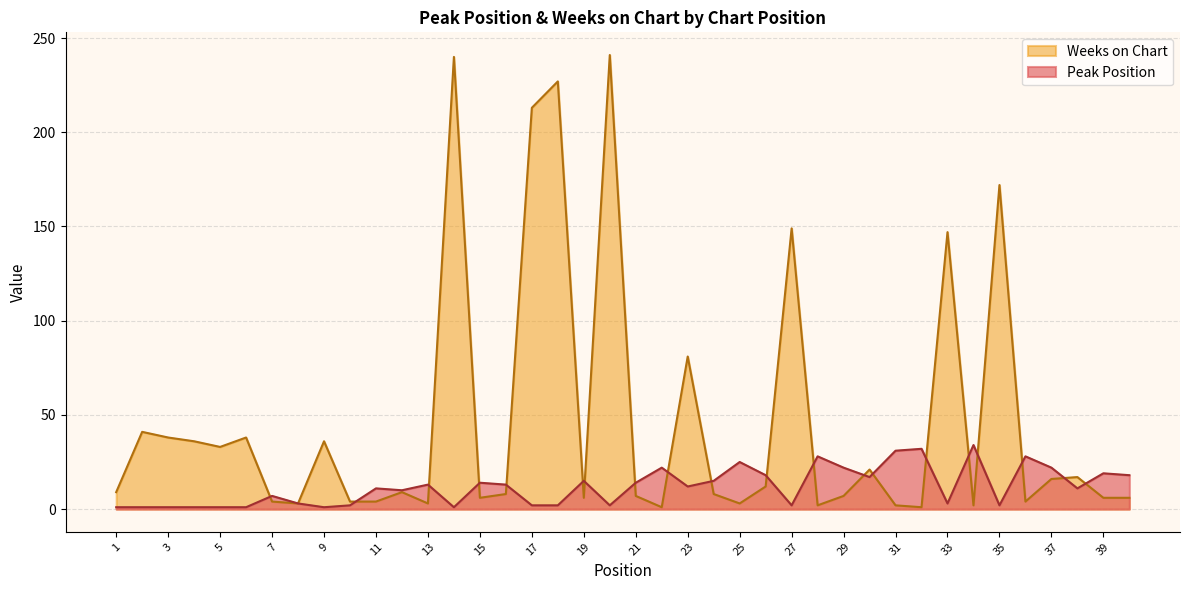

Rank the series by their average value, from lowest to highest.

Peak Position, Weeks on Chart